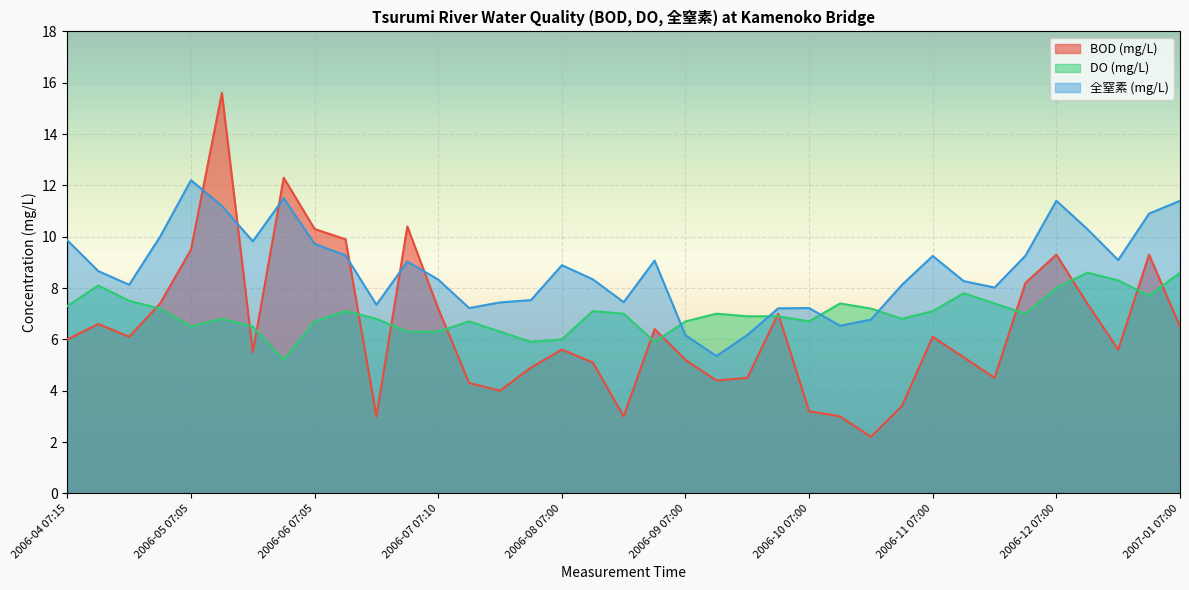

How many times do 全窒素 (mg/L) and BOD (mg/L) cross each other?

6